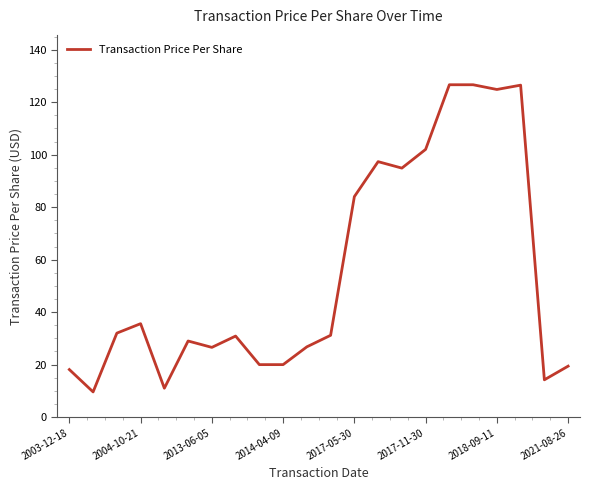

What is the maximum value shown in the chart?

126.6